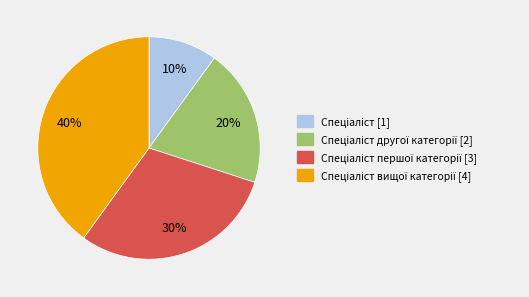

Is there a majority slice in this chart?

No